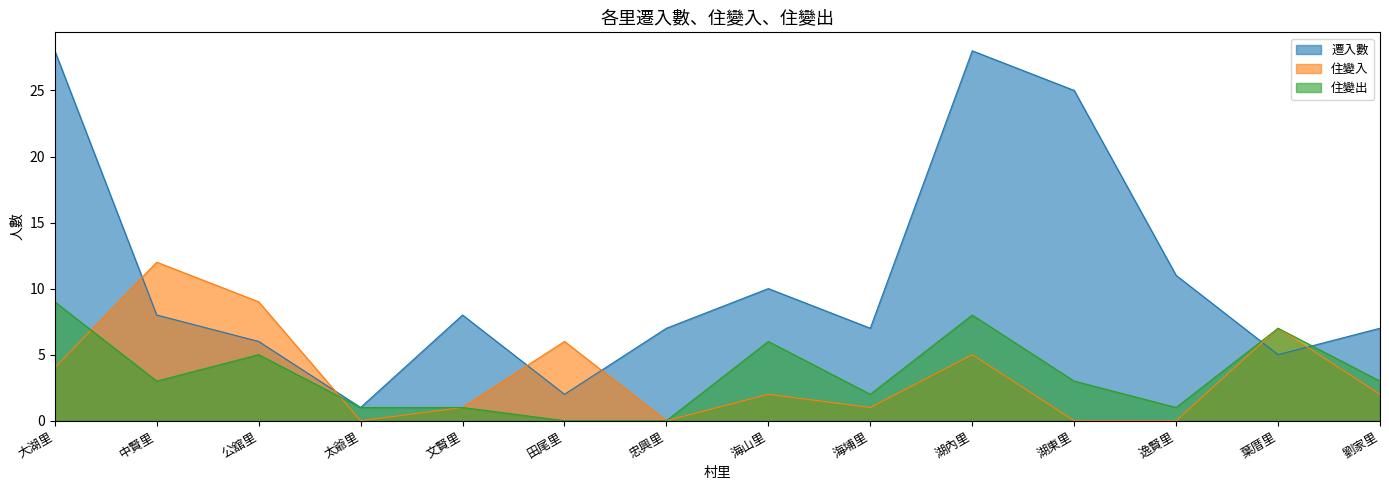

Is the value of 住變入 at 葉厝里 greater than the value of 住變出 at 田尾里?

Yes